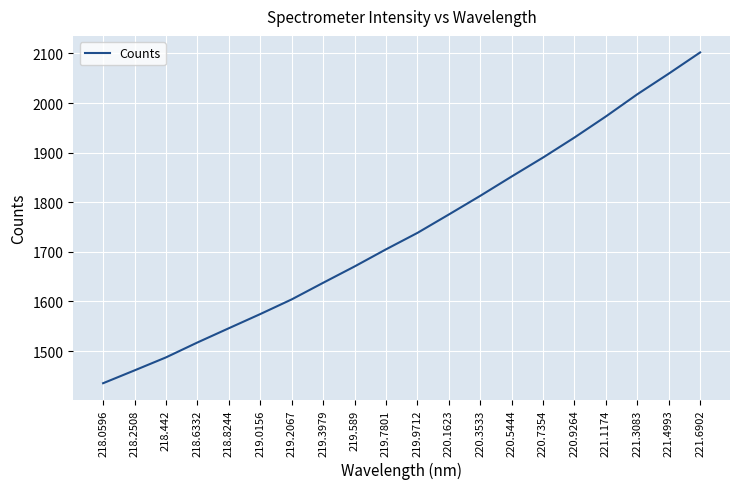

Which label corresponds to the smallest value in the chart?

218.0596